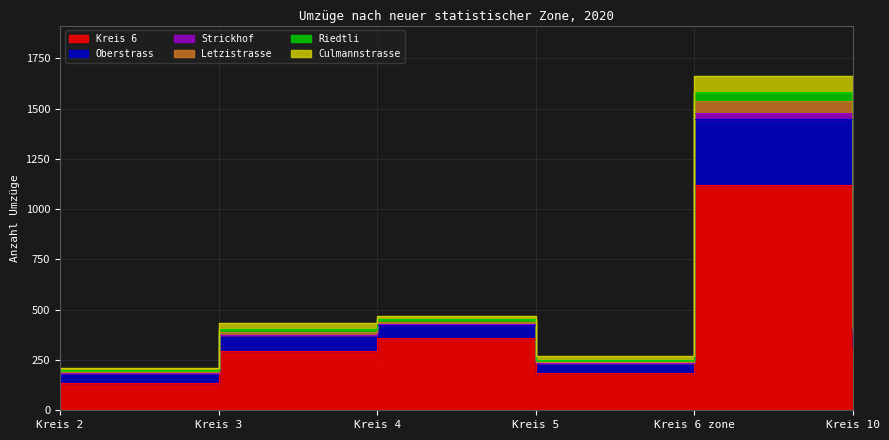

What position from the left is Kreis 6 zone?

5